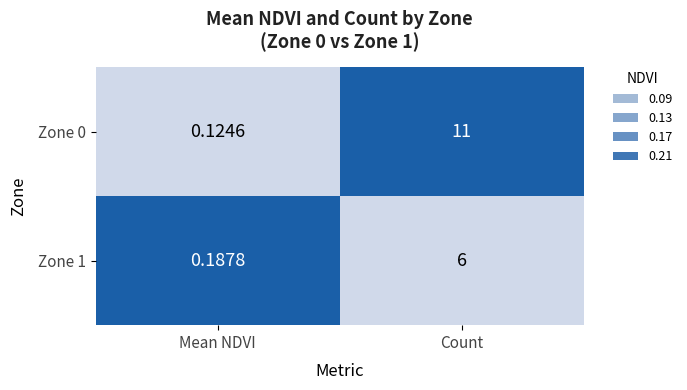

At which label is Zone 1 closest to 3?

Mean NDVI